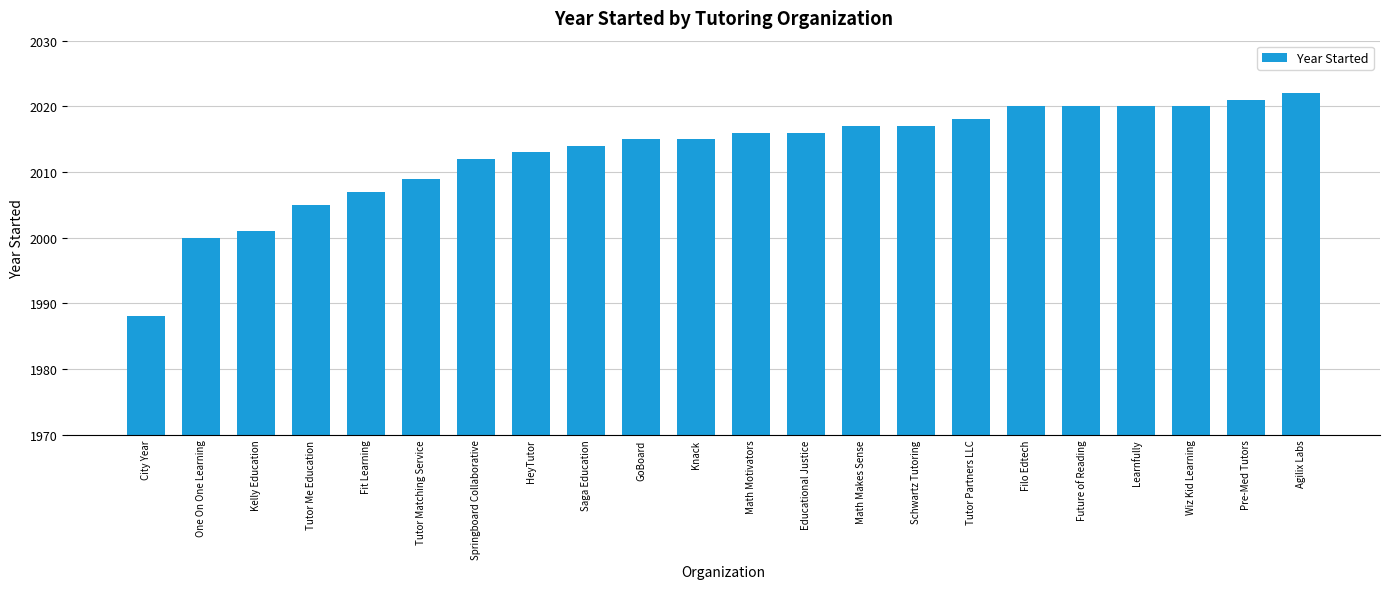

Is it true that the value at Pre-Med Tutors is 2021?

True